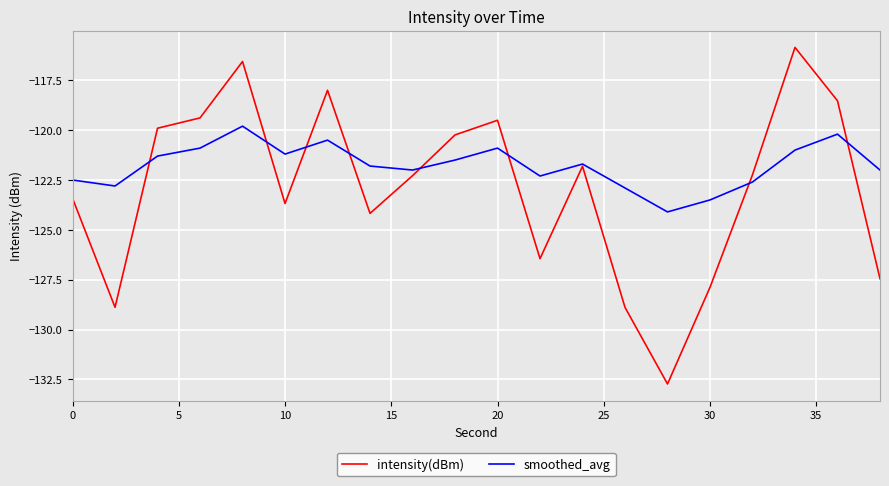

Which series has the largest total across all categories?

smoothed_avg